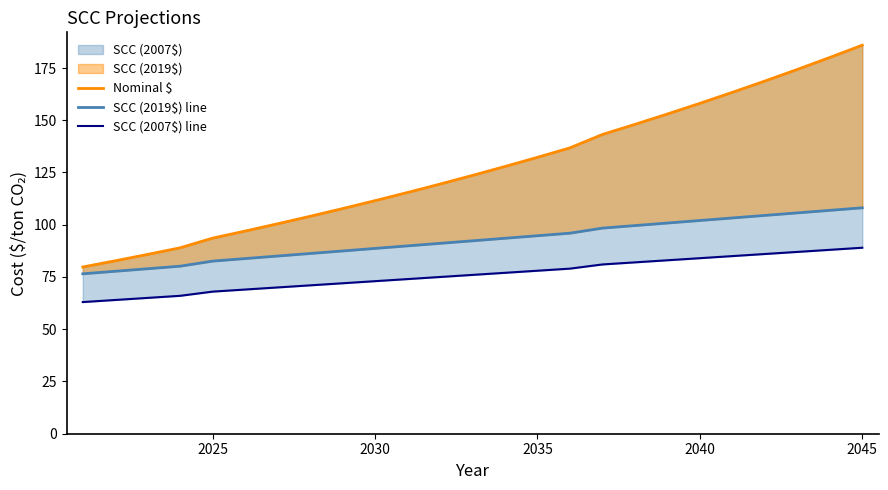

Rank the series by their average value, from highest to lowest.

Nominal $, SCC (2019$) line, SCC (2007$) line